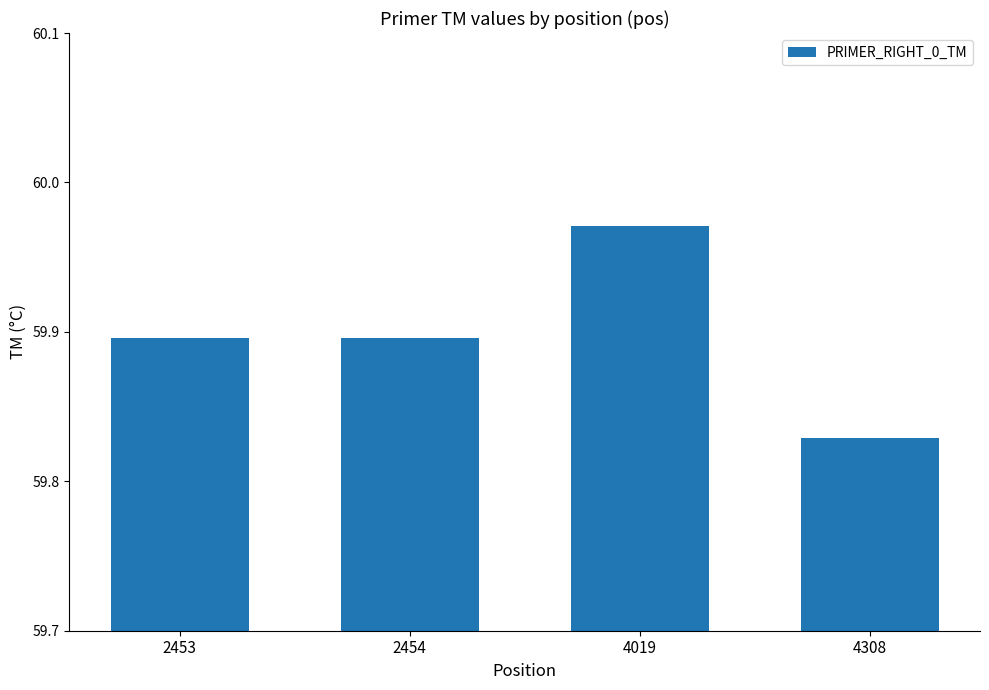

At which category does the chart reach its peak across all series?

4019